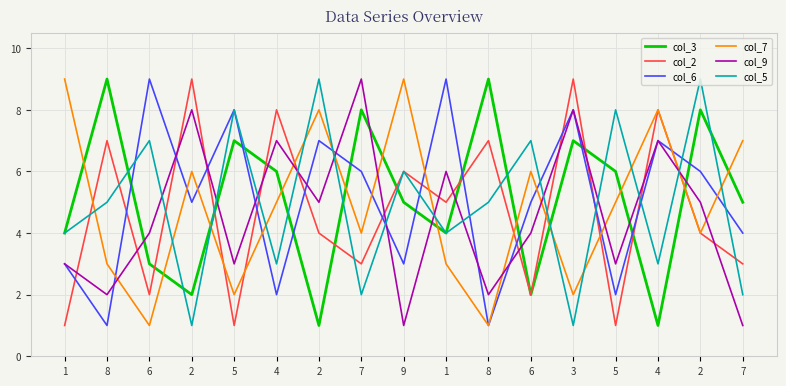

Count the number of data series in this chart.

6